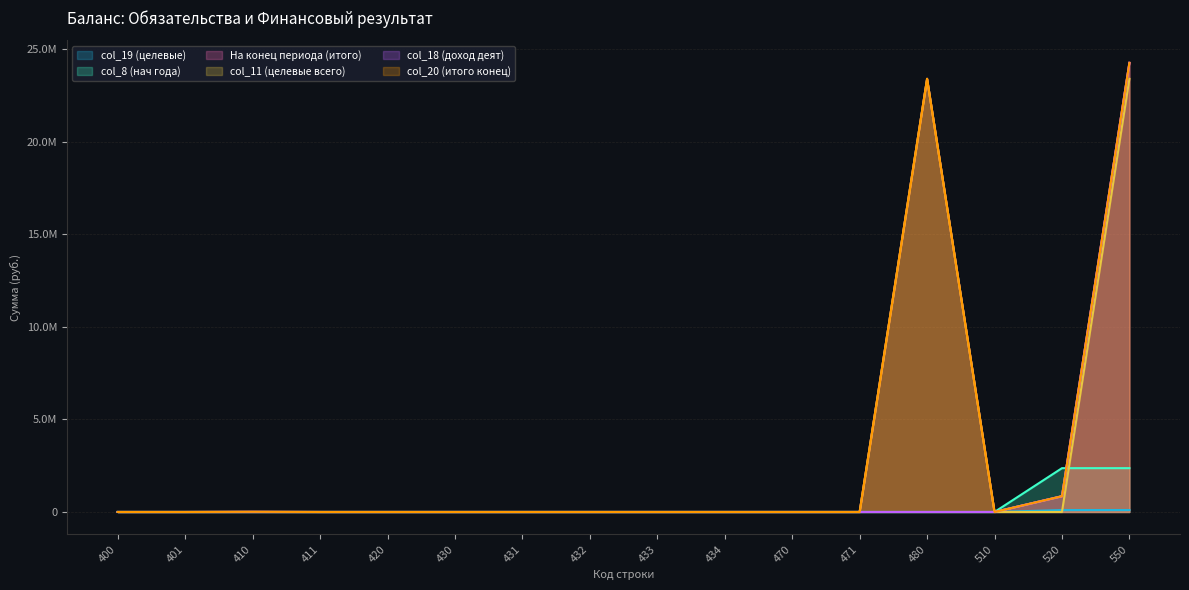

The col_19 (целевые) series shows -32097.3 at 510. True or false?

False